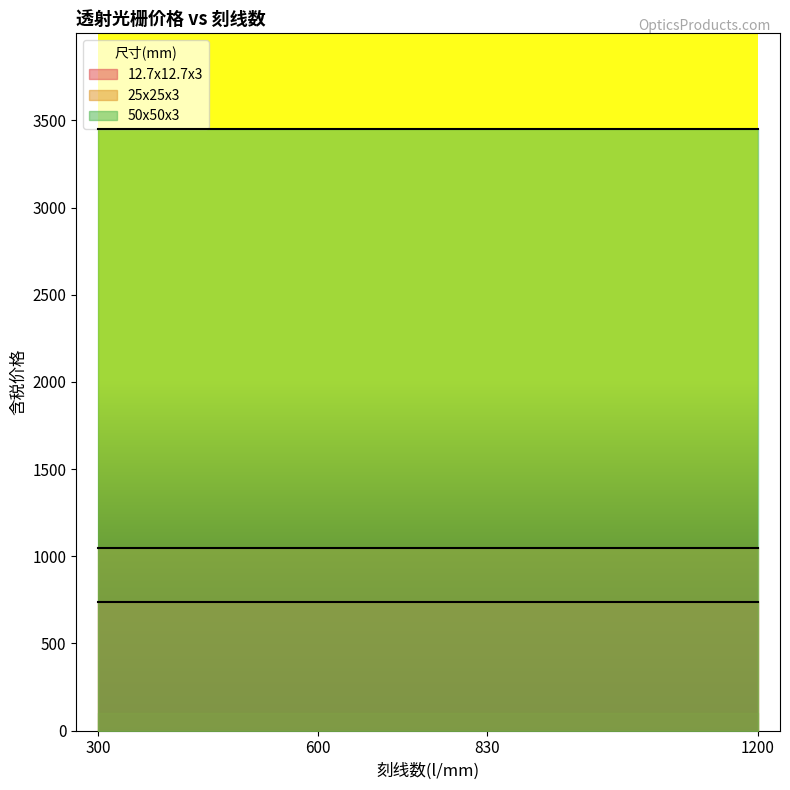

What are all the series names shown in the legend?

12.7x12.7x3, 25x25x3, 50x50x3